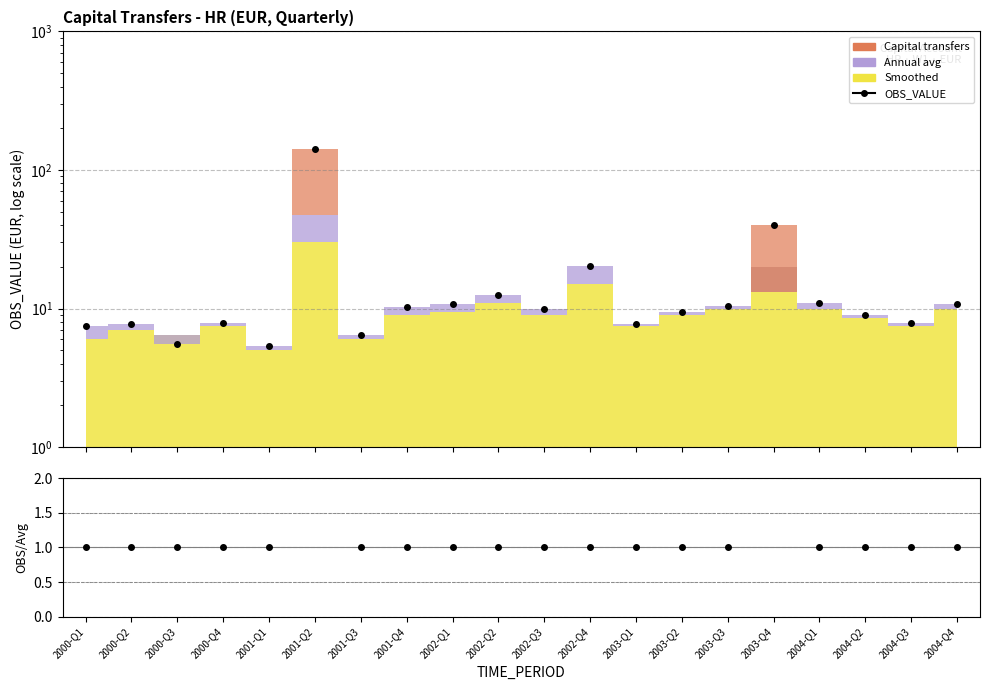

What position from the left is 2003-Q4?

16